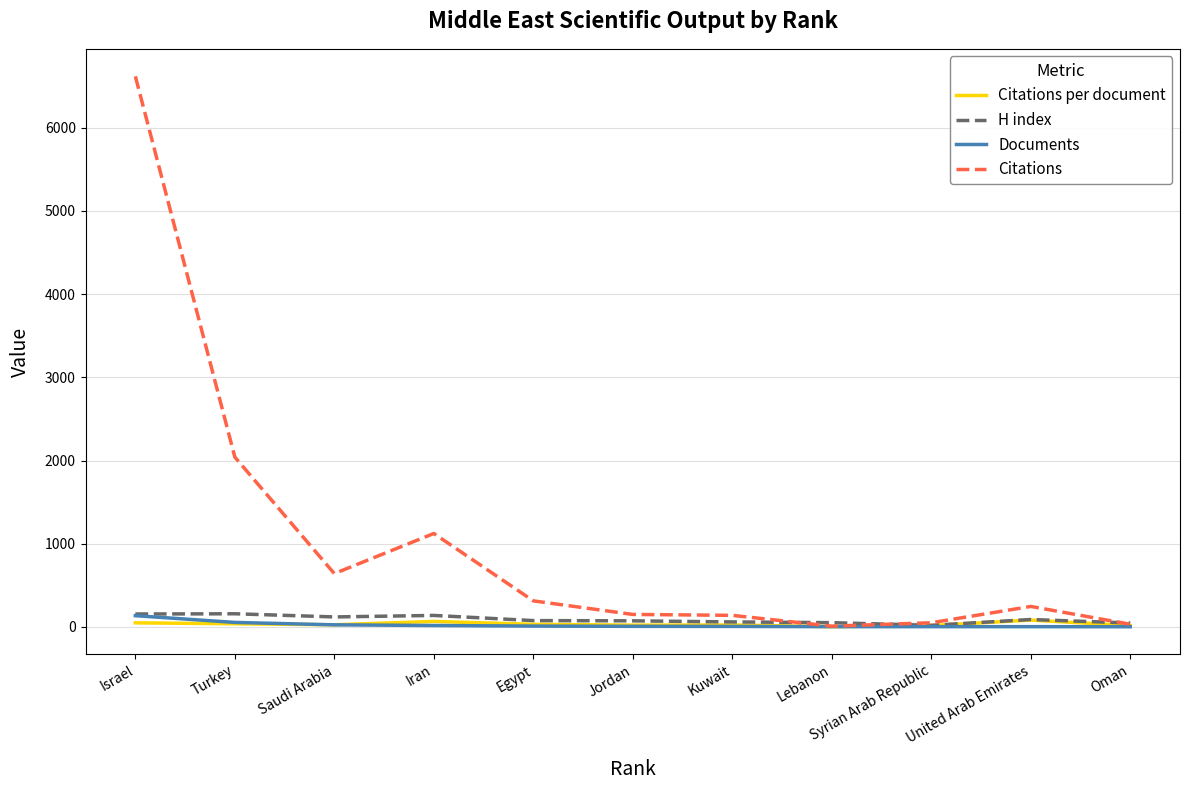

Which series has the largest total across all categories?

Citations